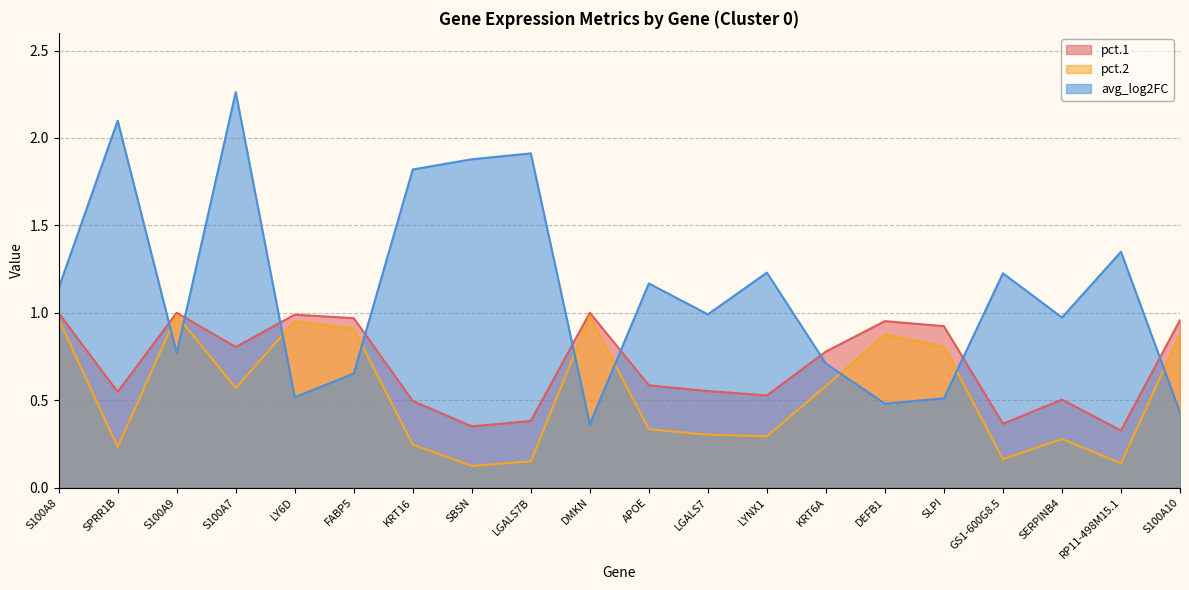

Reading left to right, list all the values displayed in this chart.

pct.1: 1.0	0.5	1.0	0.8	1.0	1.0	0.5	0.3	0.4	1.0	0.6	0.6	0.5	0.8	1.0	0.9	0.4	0.5	0.3	1.0
pct.2: 1.0	0.2	1.0	0.6	1.0	0.9	0.2	0.1	0.1	1.0	0.3	0.3	0.3	0.6	0.9	0.8	0.2	0.3	0.1	0.9
avg_log2FC: 1.1	2.1	0.8	2.3	0.5	0.7	1.8	1.9	1.9	0.4	1.2	1.0	1.2	0.7	0.5	0.5	1.2	1.0	1.3	0.4